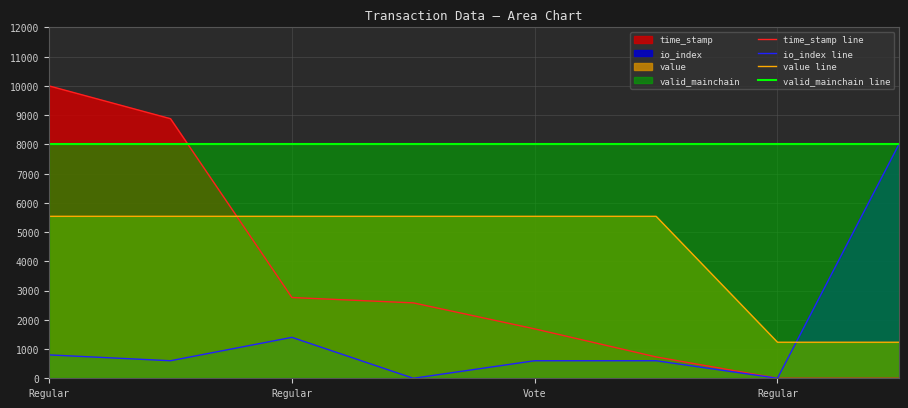

Which category has the highest value across all series?

Regular